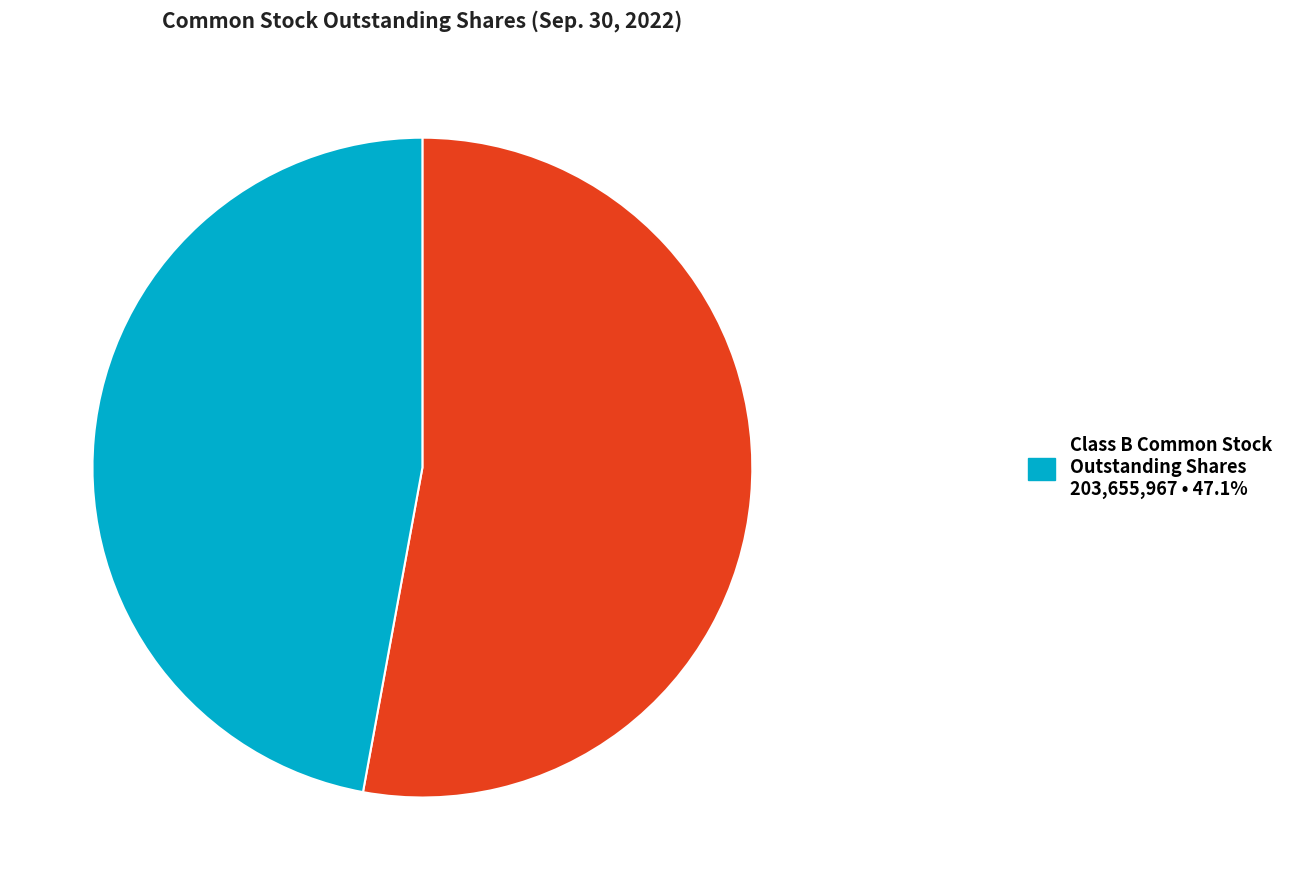

Does any single category account for the majority?

Yes